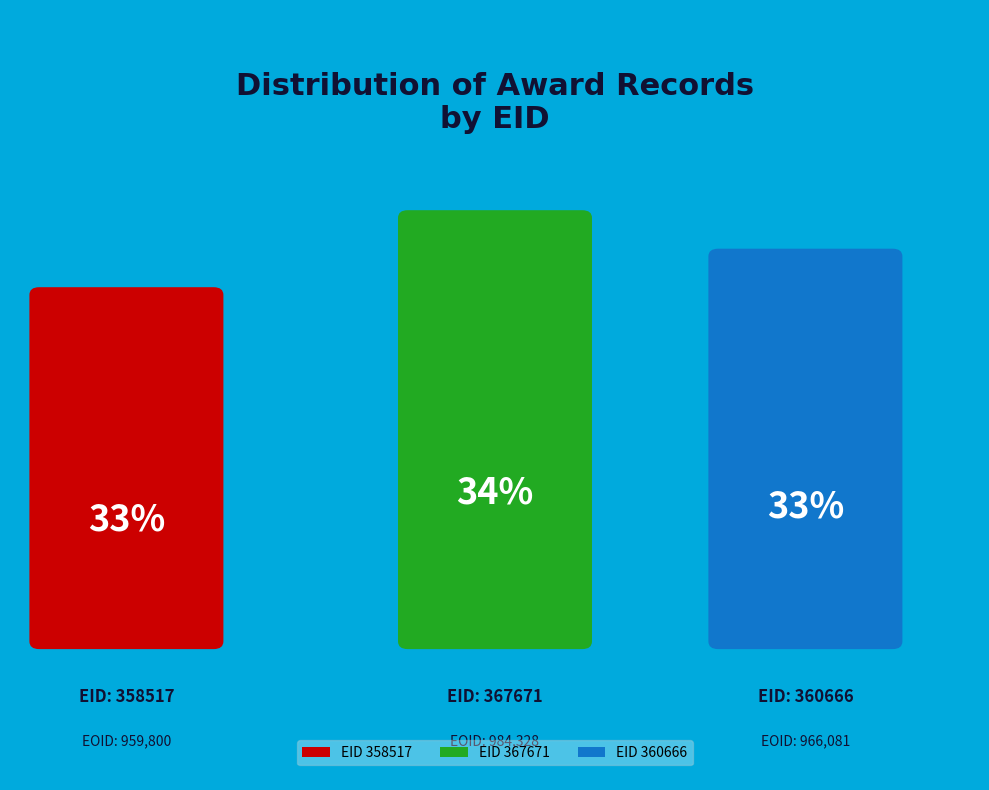

Is there any slice that represents more than half of the pie?

No